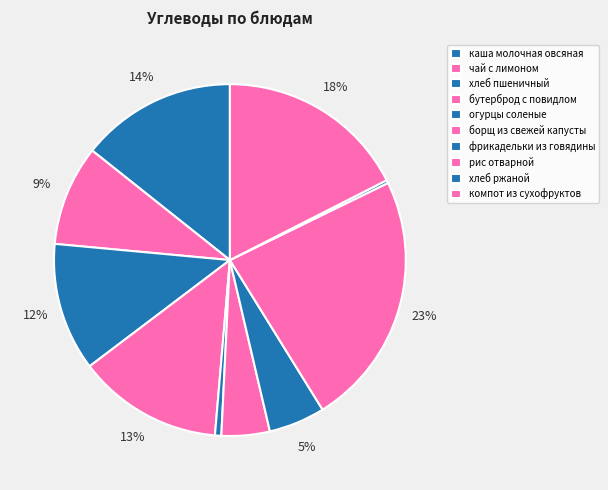

Combined, what portion of the pie is чай с лимоном and огурцы соленые?

9.8%